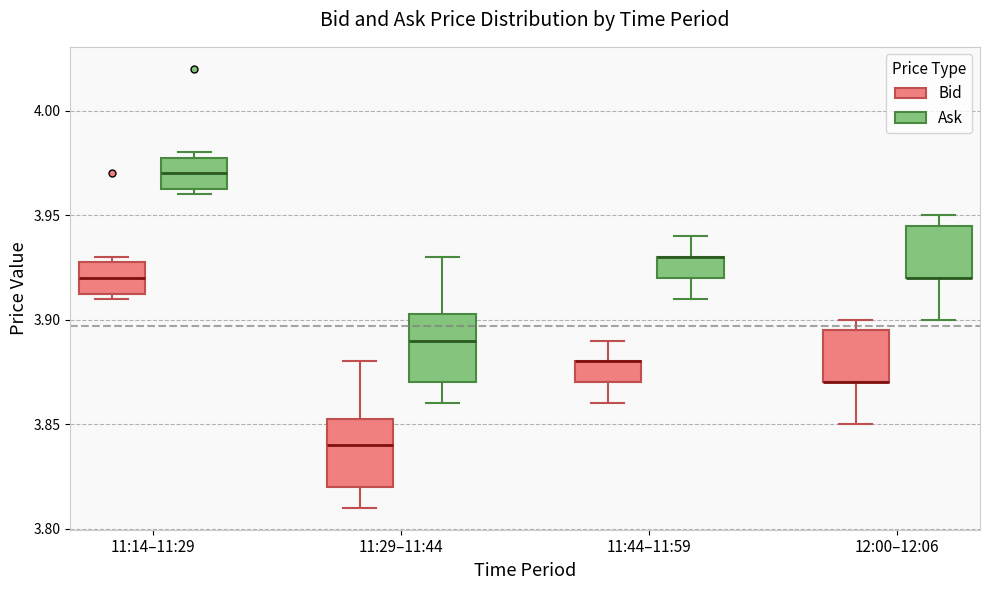

Reading left to right, read every box against the y-axis: the position of its median line, the range the box covers, and the ends of its whiskers. The values are not printed on the chart, so give them approximately, as read against the axis.

11:14–11:29 (Bid): median 3.920, box 3.915 to 3.930, whiskers 3.910 to 3.930 (just above the box's upper edge)
11:14–11:29 (Ask): median 3.970, box 3.965 to 3.980, whiskers 3.960 to 3.980 (just above the box's upper edge)
11:29–11:44 (Bid): median 3.840, box 3.820 to 3.855, whiskers 3.810 to 3.880
11:29–11:44 (Ask): median 3.890, box 3.870 to 3.905, whiskers 3.860 to 3.930
11:44–11:59 (Bid): median 3.880 (drawn on the box's upper edge), box 3.870 to 3.880, whiskers 3.860 to 3.890
11:44–11:59 (Ask): median 3.930 (drawn on the box's upper edge), box 3.920 to 3.930, whiskers 3.910 to 3.940
12:00–12:06 (Bid): median 3.870 (drawn on the box's lower edge), box 3.870 to 3.895, whiskers 3.850 to 3.900
12:00–12:06 (Ask): median 3.920 (drawn on the box's lower edge), box 3.920 to 3.945, whiskers 3.900 to 3.950